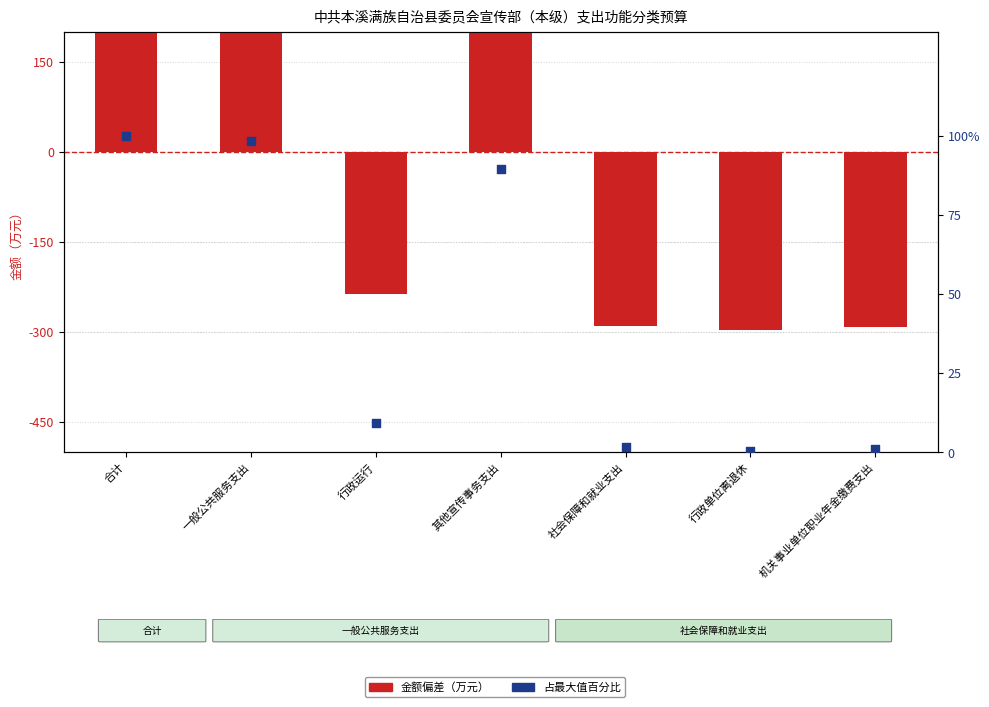

Which series contains the lowest Y value?

金额偏差（万元）